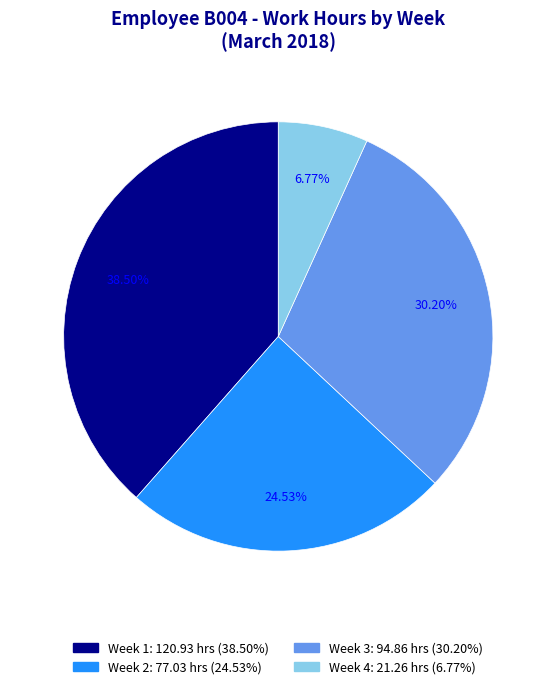

Does any single category account for the majority?

No